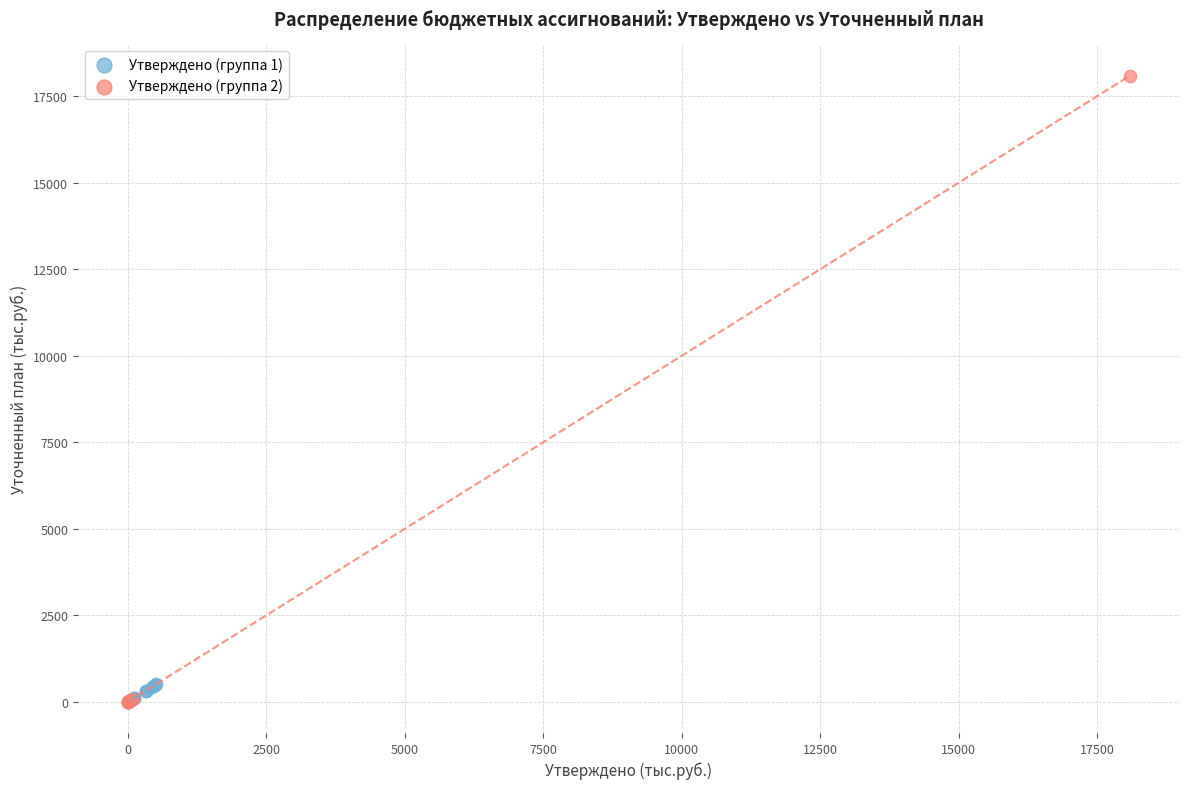

Which series reaches the maximum Y coordinate?

Утверждено (группа 2)